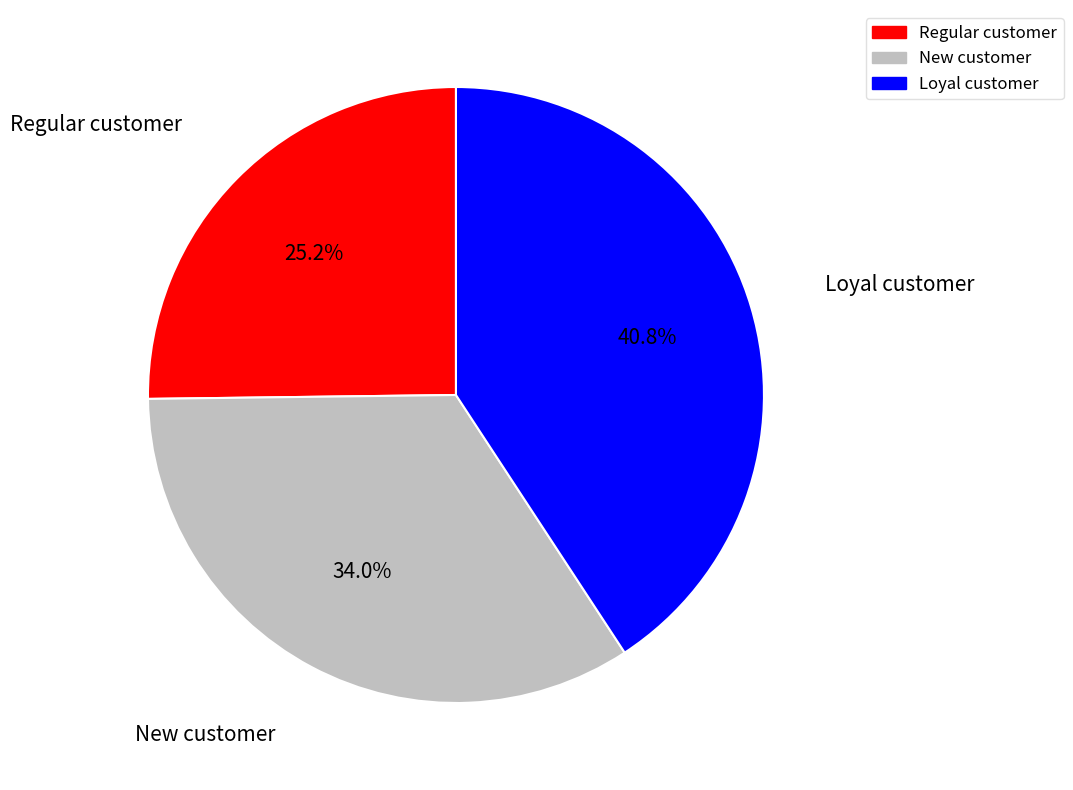

Rank the categories by value from highest to lowest.

Loyal customer, New customer, Regular customer